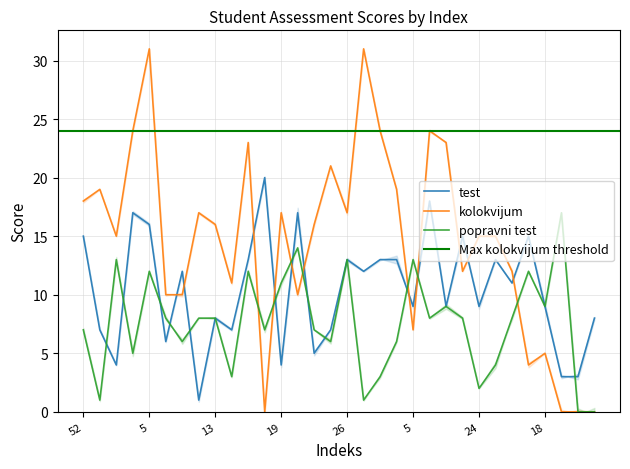

After their last crossing, which series has the higher values: kolokvijum or test?

test